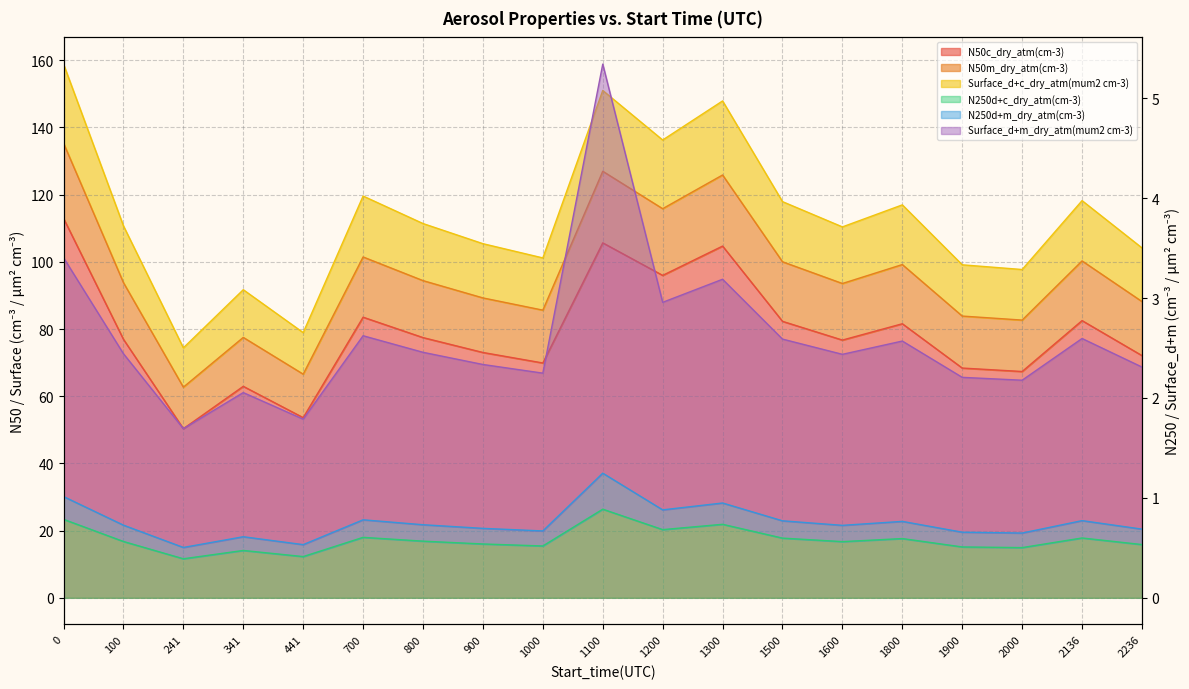

True or false: N50c_dry_atm(cm-3) has more than 2 points higher than both neighbors.

True